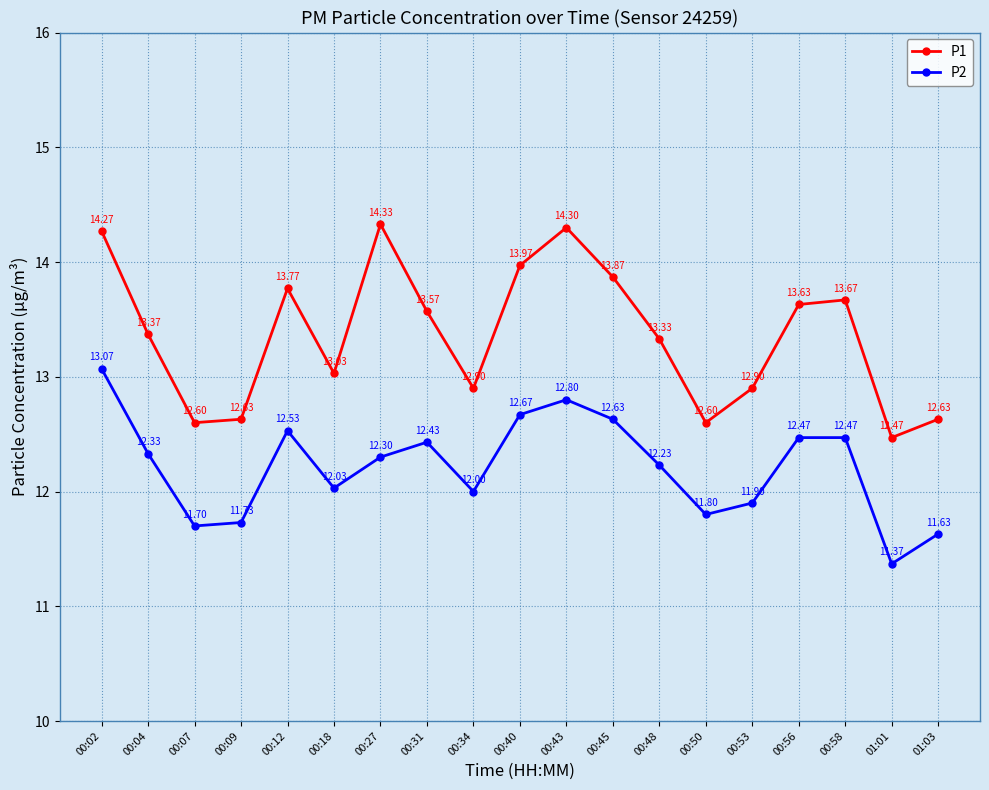

What is the sum of the P2 values at 00:27 and 00:48?

24.5